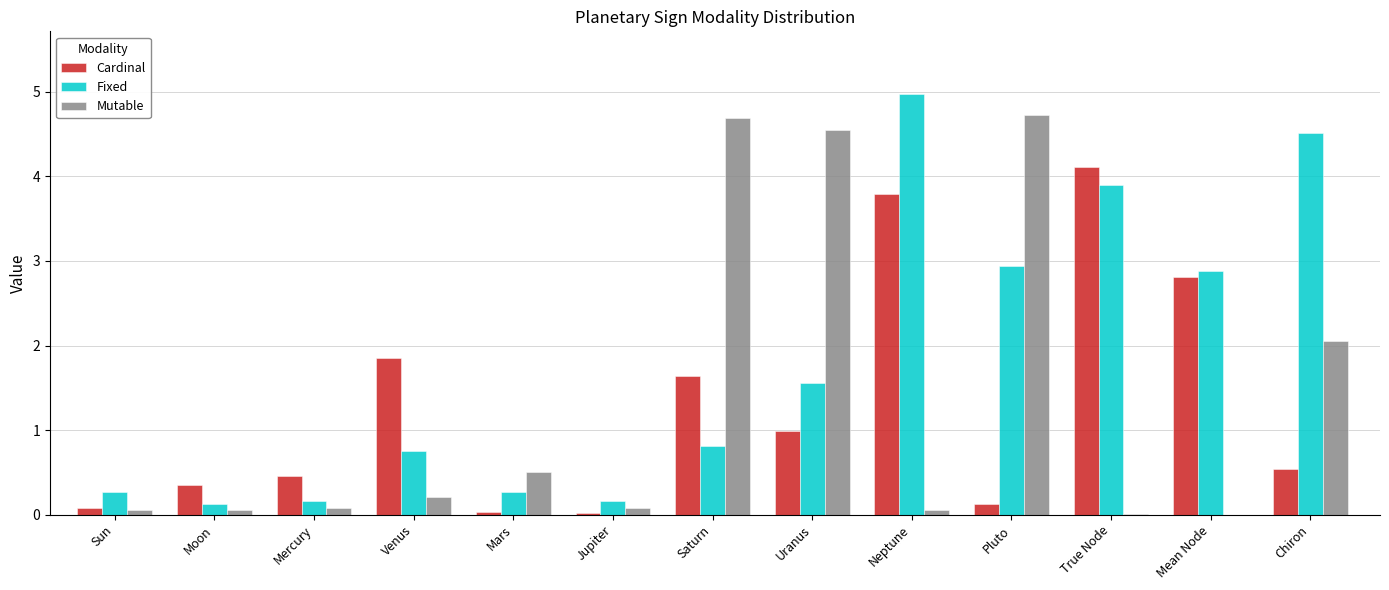

Is the value of Cardinal at True Node greater than the value of Fixed at Saturn?

Yes